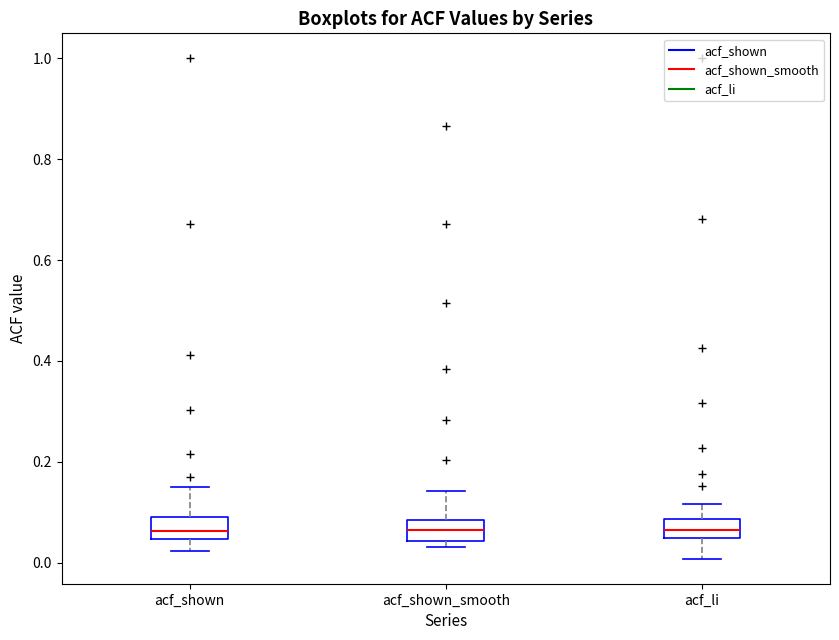

Reading left to right, read every box against the y-axis: the position of its median line, the range the box covers, and the ends of its whiskers. The values are not printed on the chart, so give them approximately, as read against the axis.

acf_shown: median 0.06, box 0.04 to 0.10, whiskers 0.02 to 0.16
acf_shown_smooth: median 0.06, box 0.04 to 0.08, whiskers 0.04 (just below the box's lower edge) to 0.14
acf_li: median 0.06, box 0.04 to 0.08, whiskers 0.00 to 0.12